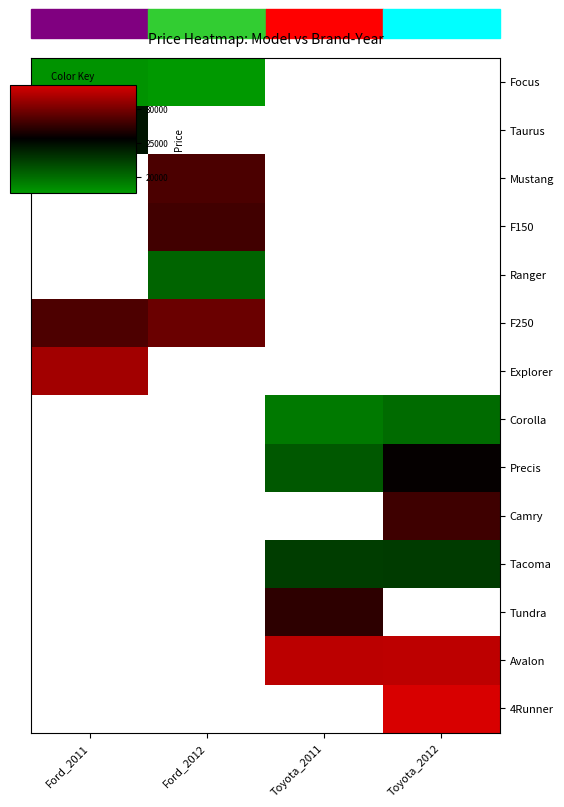

Which category has the lowest value across all series?

Ford_2012